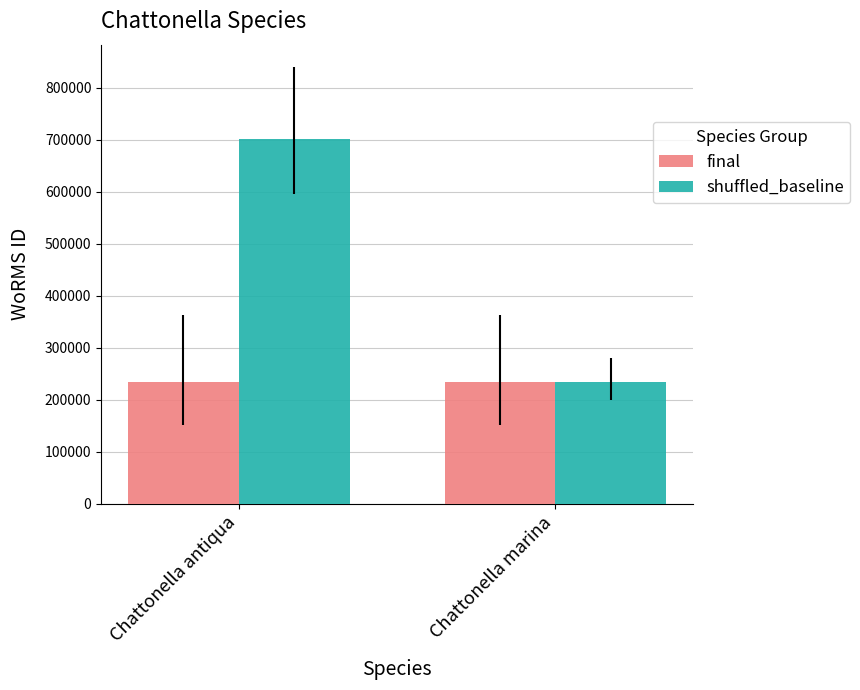

How many bars are there in total?

4